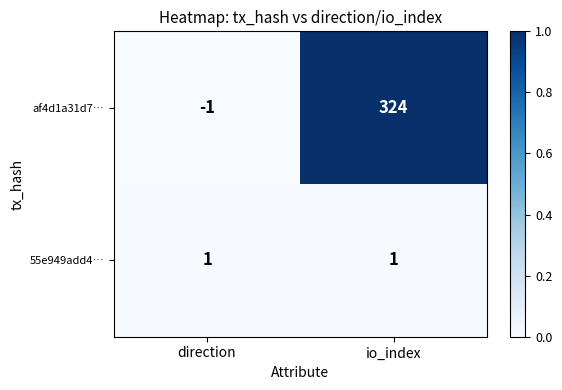

The value of af4d1a31d7… at io_index is 324. True or false?

True